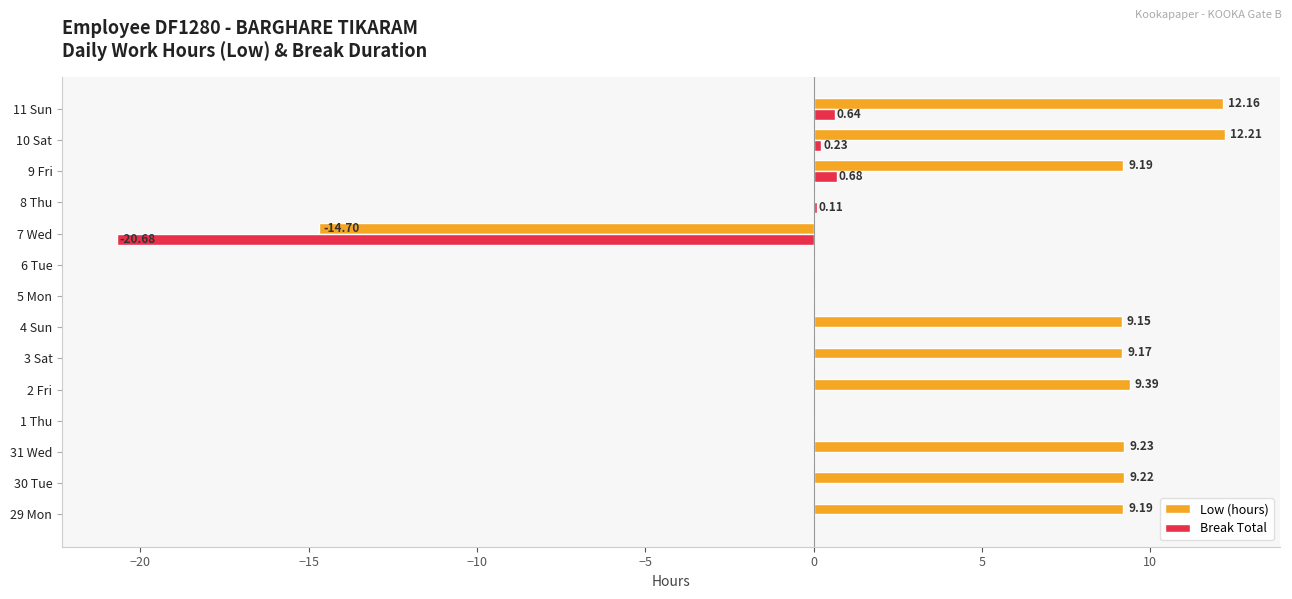

At which category is the sum across all series the highest?

11 Sun